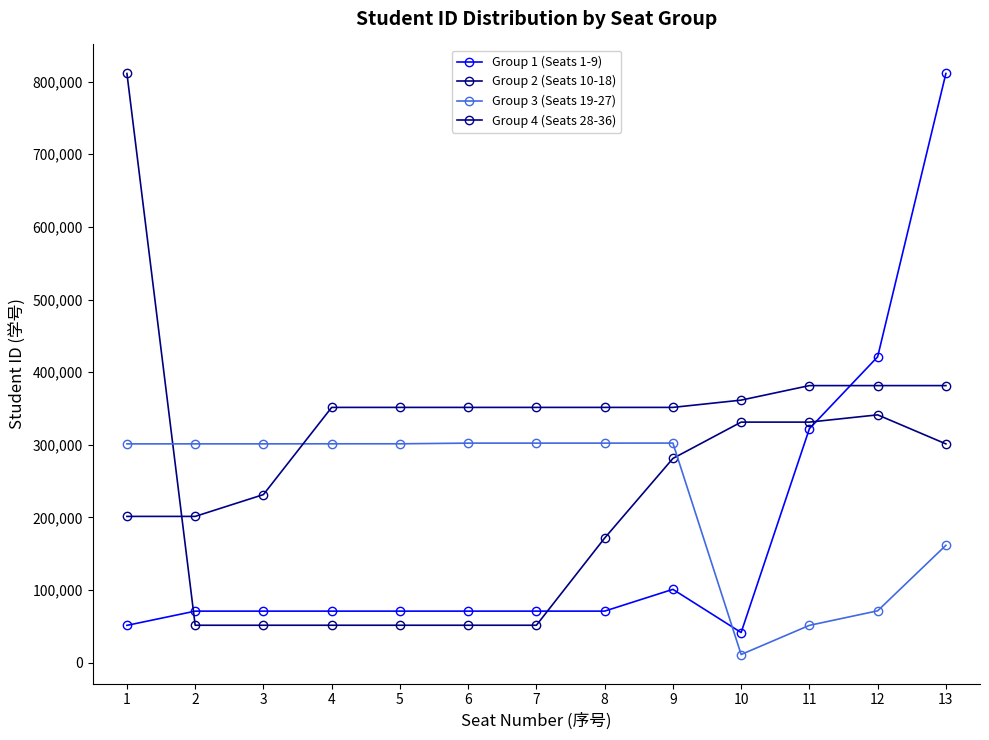

Is this an area chart (filled region under the line)?

No